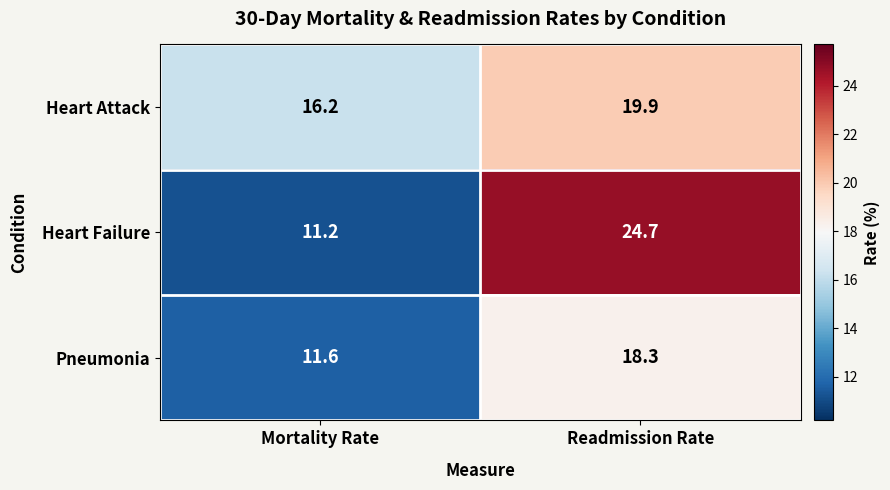

At Readmission Rate, list the series in order from largest to smallest.

Heart Failure, Heart Attack, Pneumonia